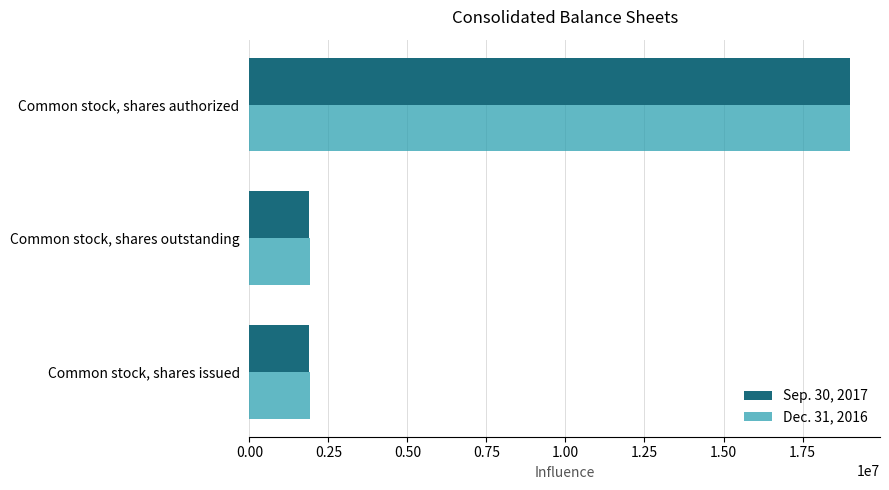

At which category is the sum across all series the highest?

Common stock, shares authorized